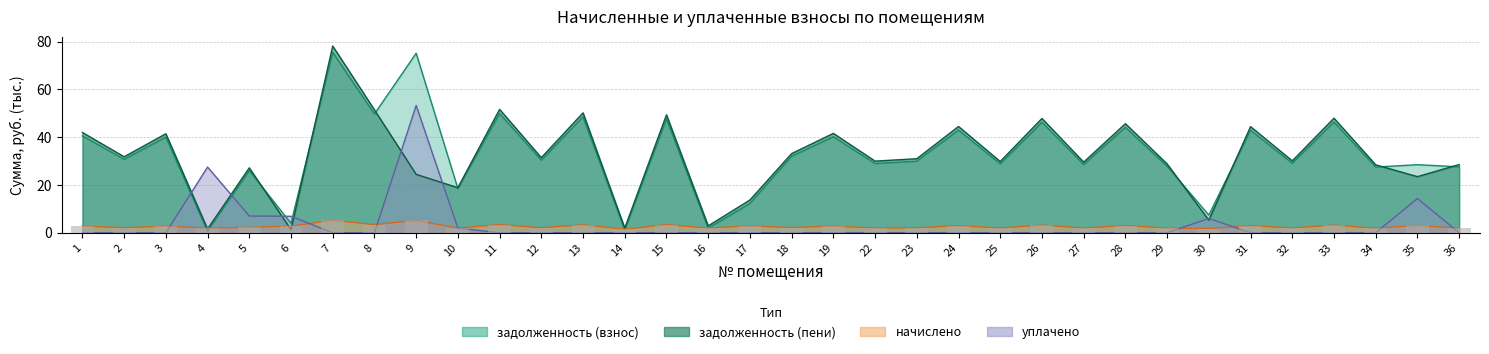

Reading left to right, extract all data points from this chart.

задолженность (взнос): 1=40.6	2=30.8	3=40.1	4=0.6	5=26.0	6=3.9	7=75.6	8=49.7	9=75.2	10=18.5	11=49.9	12=30.4	13=48.6	14=1.2	15=47.7	16=1.9	17=12.3	18=32.1	19=40.2	22=29.0	23=30.0	24=43.0	25=28.9	26=46.3	27=28.6	28=44.2	29=27.9	30=7.4	31=43.0	32=29.1	33=46.4	34=27.5	35=28.5	36=27.6
задолженность (пени): 1=42.0	2=31.8	3=41.5	4=1.6	5=27.2	6=1.3	7=78.2	8=51.5	9=24.5	10=18.9	11=51.7	12=31.4	13=50.2	14=1.9	15=49.4	16=2.9	17=13.7	18=33.2	19=41.6	22=30.0	23=31.0	24=44.5	25=29.8	26=47.9	27=29.6	28=45.7	29=28.8	30=5.3	31=44.4	32=30.1	33=48.0	34=28.5	35=23.5	36=28.6
начислено: 1=2.8	2=2.1	3=2.8	4=1.9	5=2.3	6=2.8	7=5.2	8=3.4	9=5.2	10=1.9	11=3.4	12=2.1	13=3.3	14=1.5	15=3.4	16=1.9	17=2.9	18=2.2	19=2.8	22=2.0	23=2.1	24=3.0	25=2.0	26=3.2	27=2.0	28=3.0	29=1.9	30=1.8	31=3.0	32=2.0	33=3.2	34=1.9	35=3.1	36=1.9
уплачено: 1=0.0	2=0.0	3=0.0	4=27.5	5=7.0	6=6.9	7=0.0	8=0.0	9=53.3	10=1.9	11=0.0	12=0.0	13=0.0	14=0.0	15=0.0	16=0.0	17=0.0	18=0.0	19=0.0	22=0.0	23=0.0	24=0.0	25=0.0	26=0.0	27=0.0	28=0.0	29=0.0	30=6.0	31=0.0	32=0.0	33=0.0	34=0.0	35=14.3	36=0.0